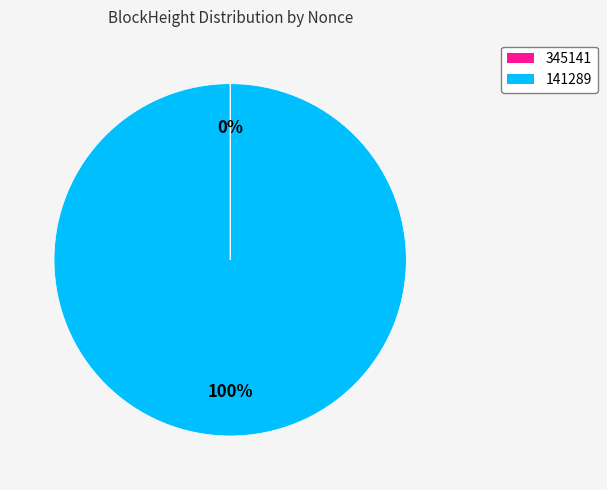

To the nearest percent, what is the difference between the largest and smallest slice percentages?

100%